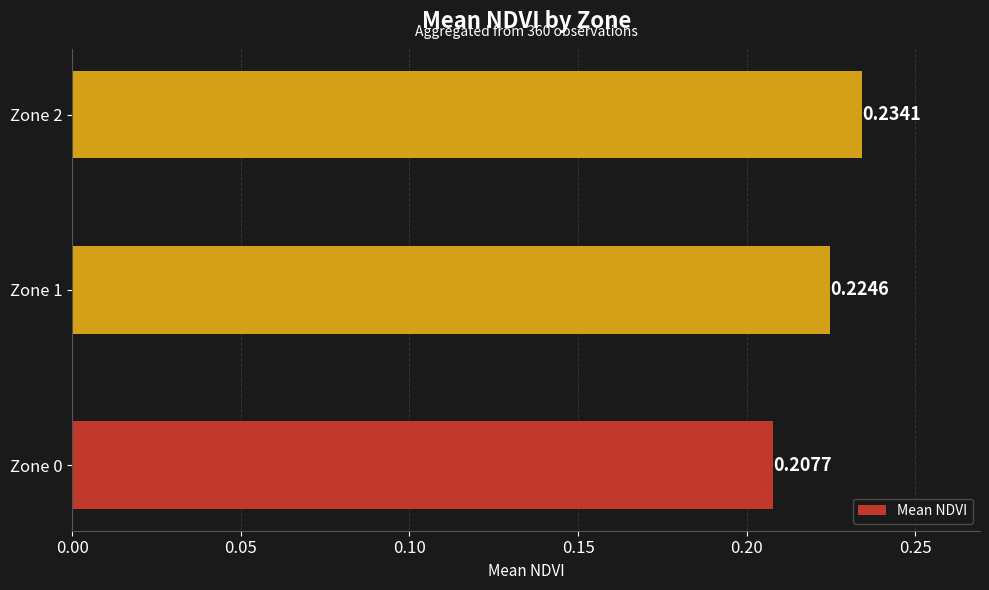

What is the sum of the values at Zone 2 and Zone 0?

0.4